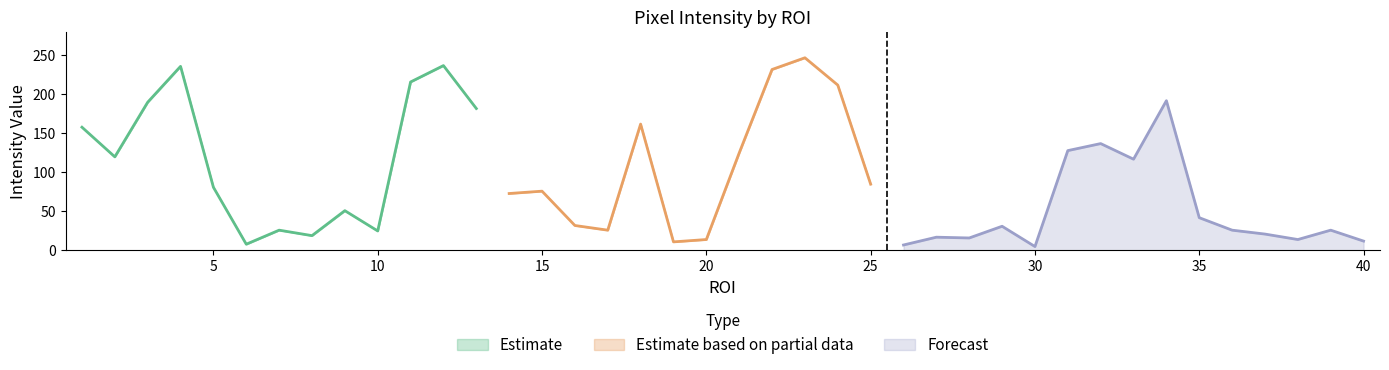

Where does the Max series first go above 73?

1